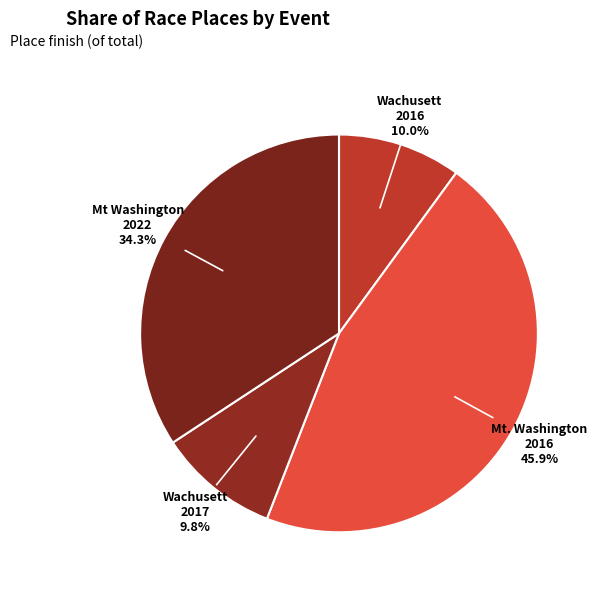

Is there any slice that represents more than half of the pie?

No